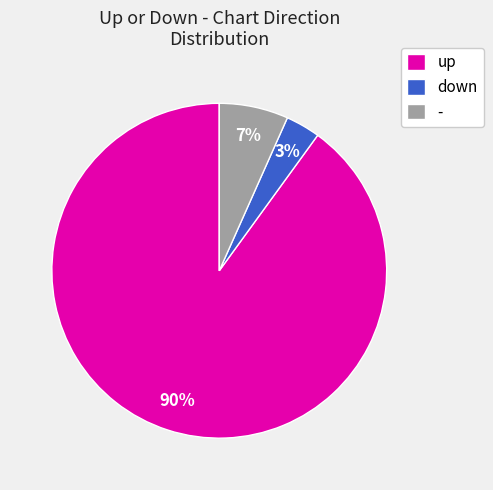

Which has a higher value, down or -?

-